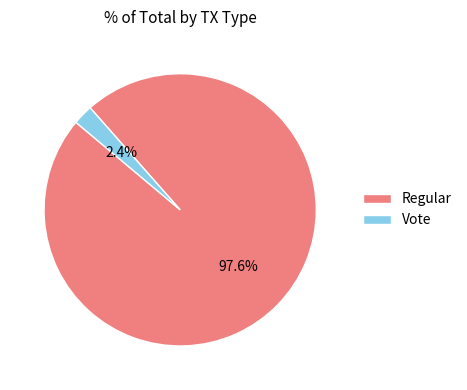

What percentage is NOT represented by Vote?

97.6%